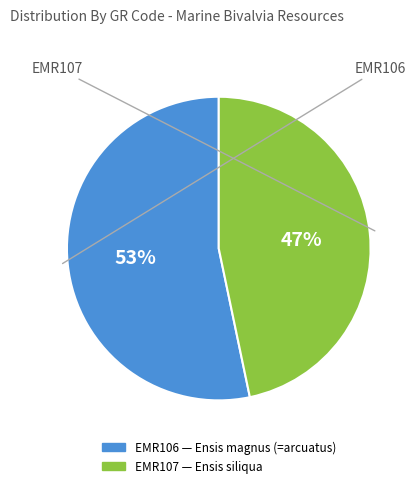

Rank the categories by value from lowest to highest.

EMR107, EMR106